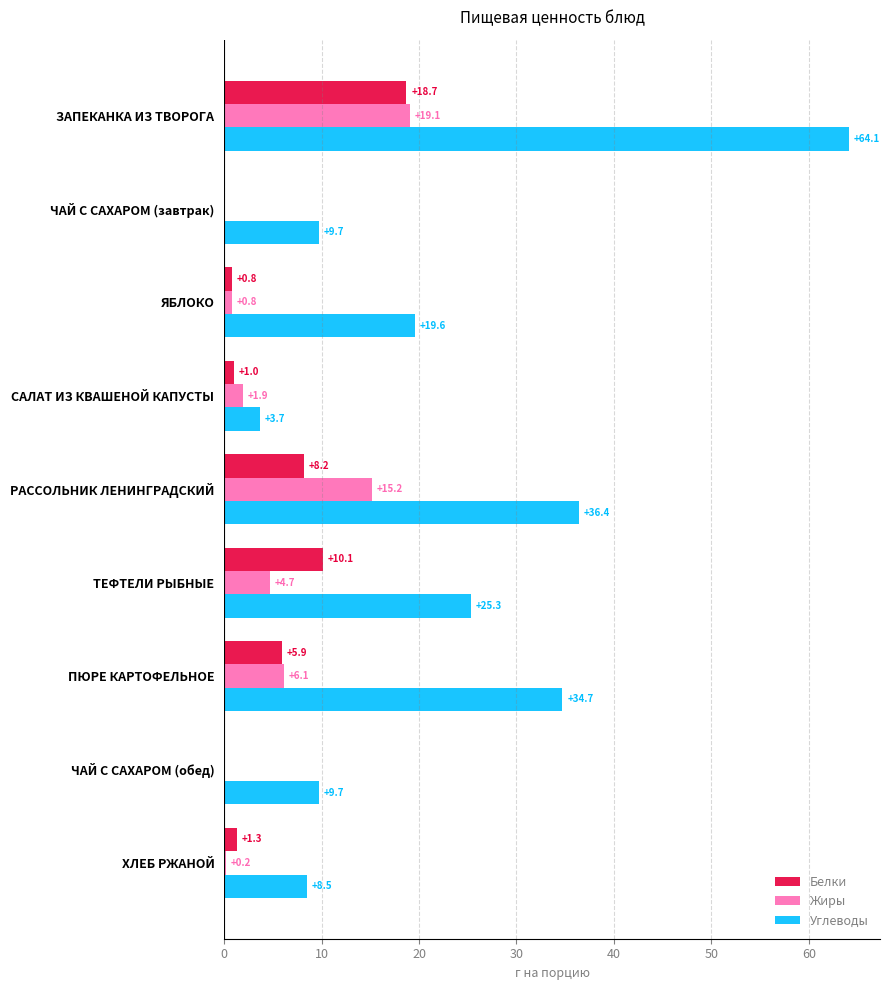

What are all the series names shown in the legend?

Белки, Жиры, Углеводы